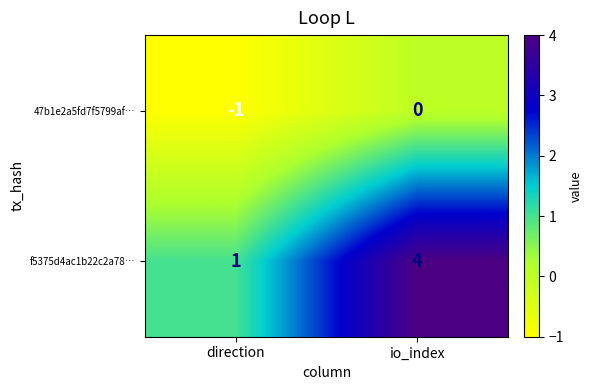

Which series has the largest range (max minus min)?

f5375d4ac1b22c2a78…